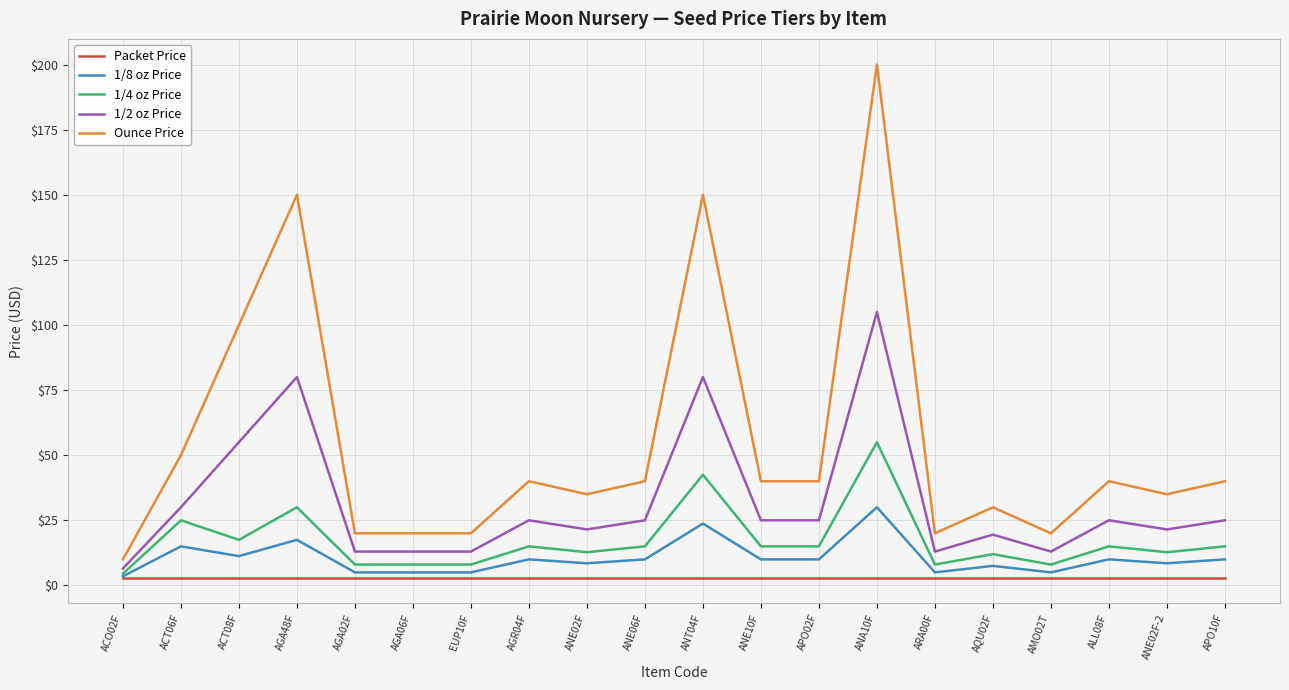

List the series in order of their peak value, highest first.

Ounce Price, 1/2 oz Price, 1/4 oz Price, 1/8 oz Price, Packet Price